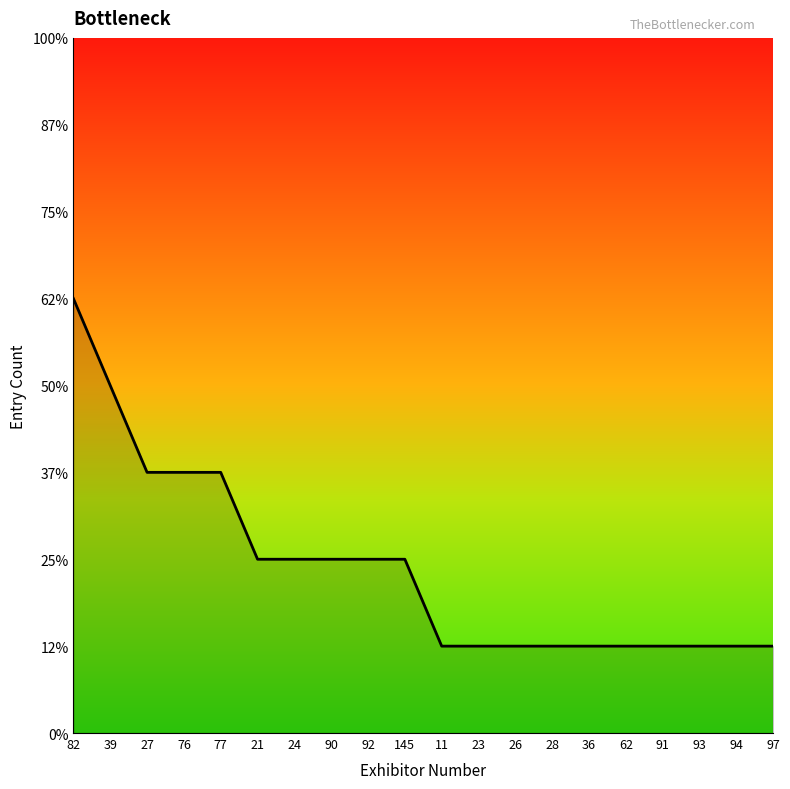

Is this an area chart (filled region under the line)?

Yes